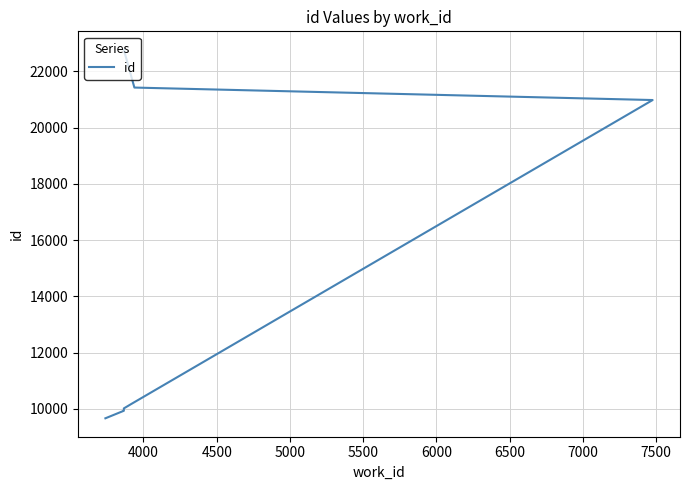

What is the maximum value shown in the chart?

22773